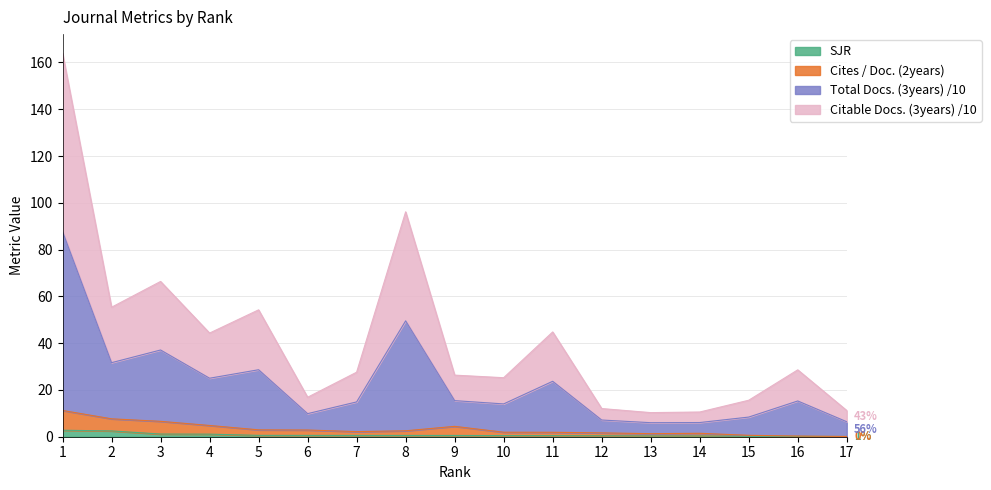

The SJR series shows 0.6 at 5. True or false?

True